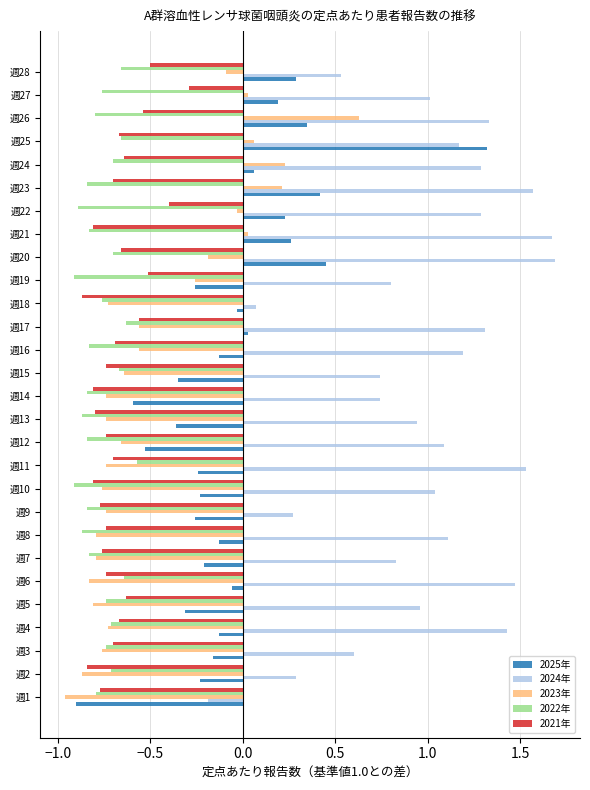

Which series has the widest spread of values?

2025年